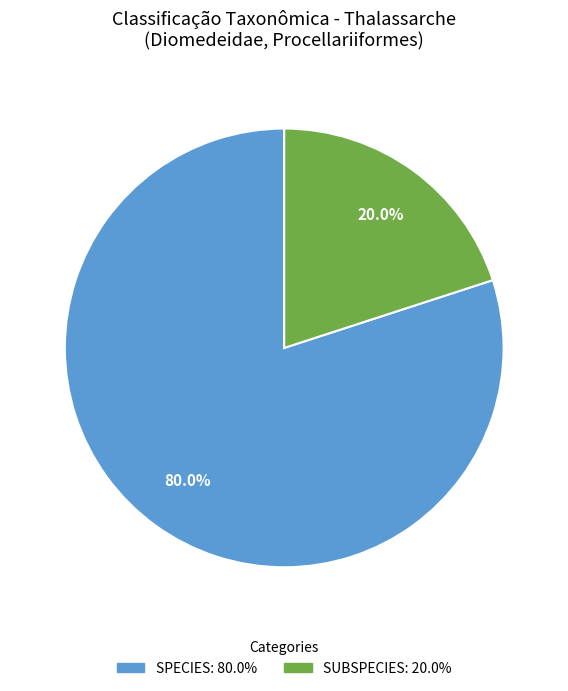

Does any single category account for the majority?

Yes